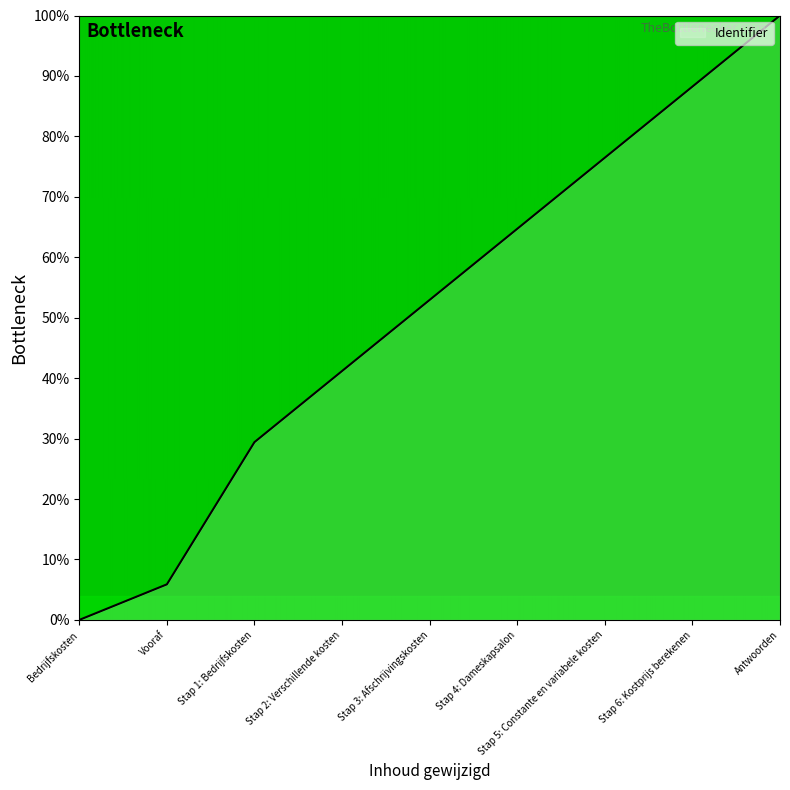

What is the sum of the values at Stap 1: Bedrijfskosten and Stap 5: Constante en variabele kosten?

105.9